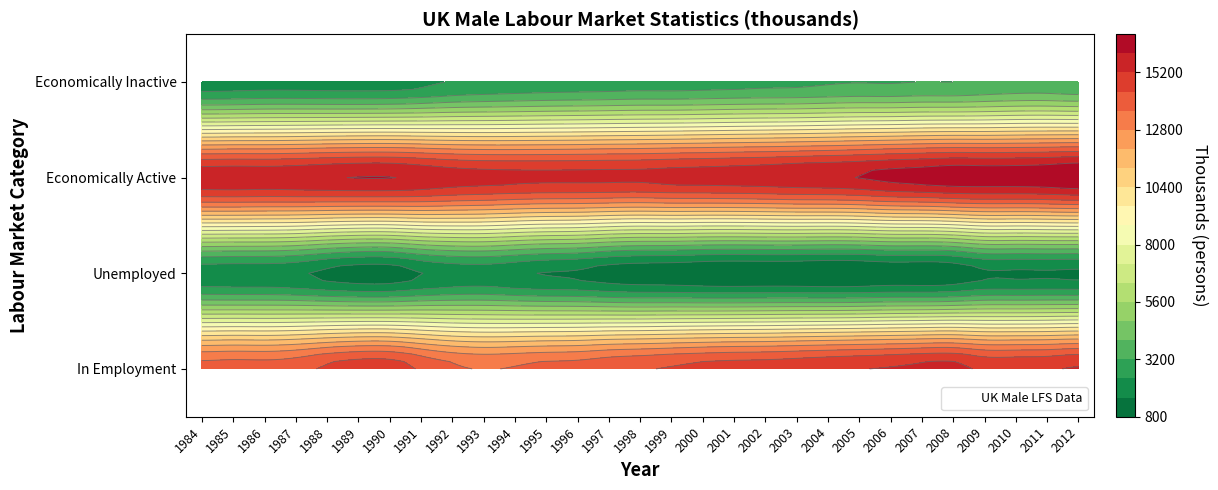

The 2009 series shows 15048 at 0. True or false?

True